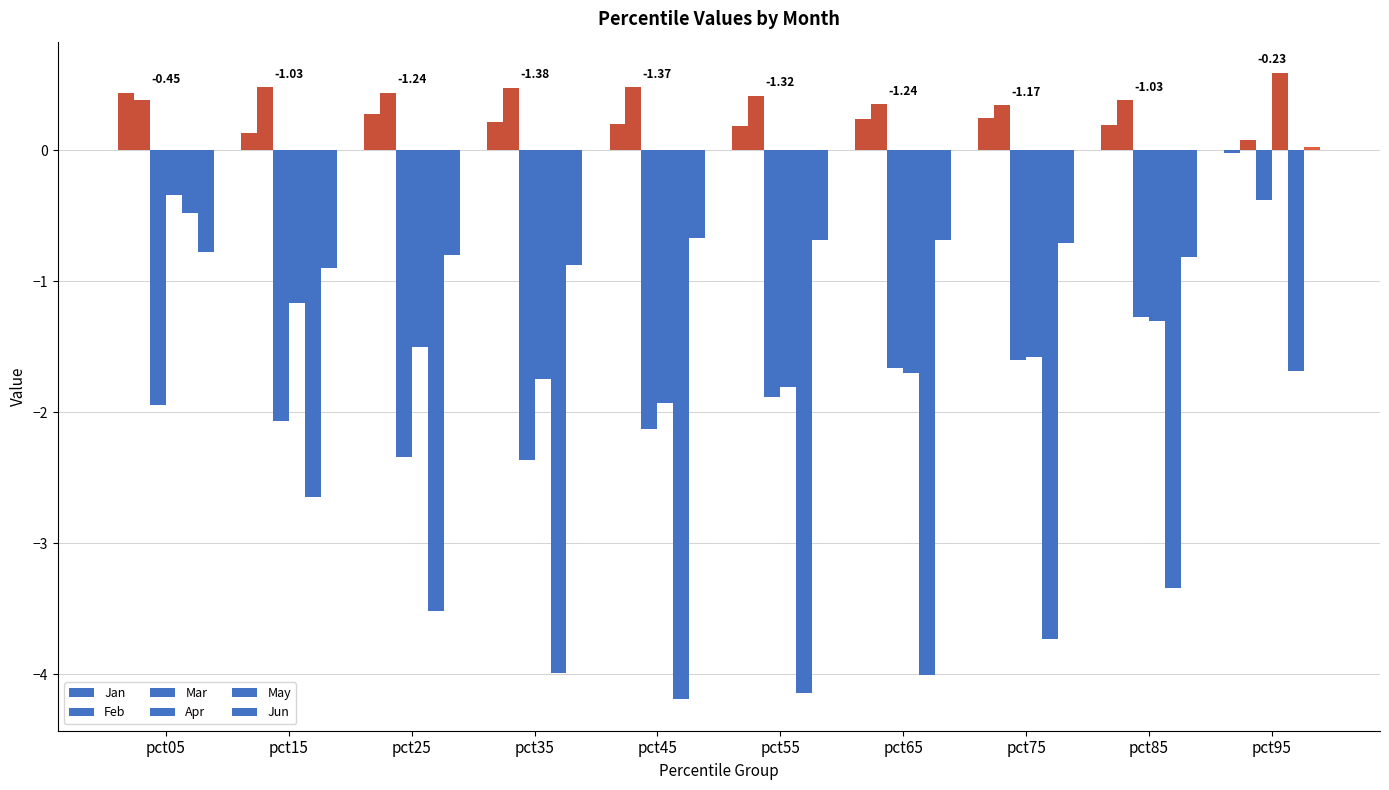

Which series has the widest spread of values?

May